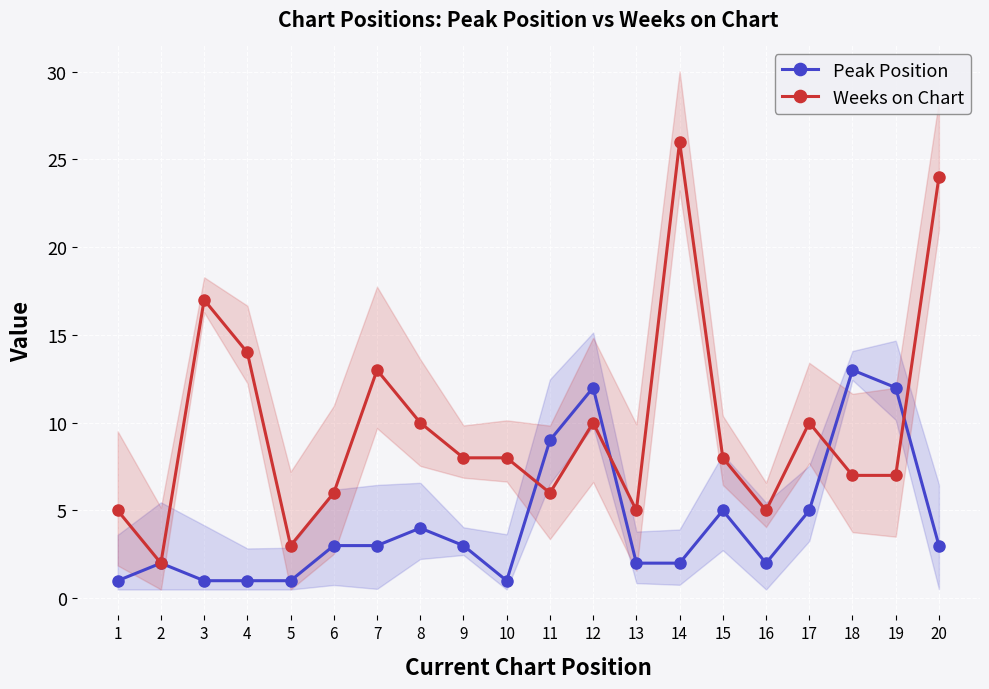

What is the difference between the maximum and minimum values in the Weeks on Chart series?

24